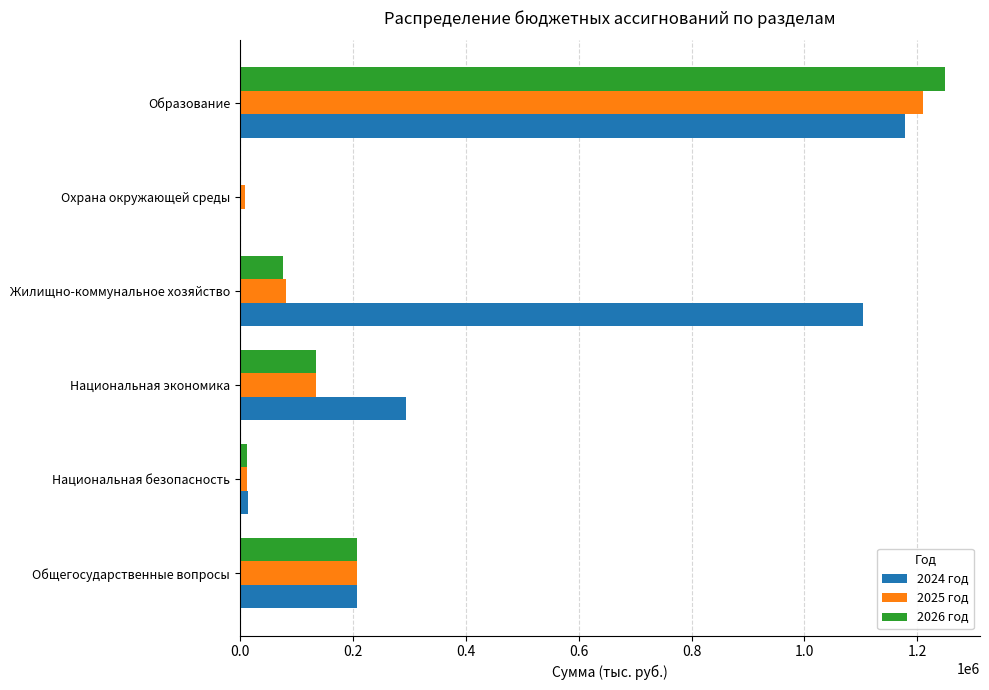

Where is 2024 год nearest to the value 590365?

Национальная экономика